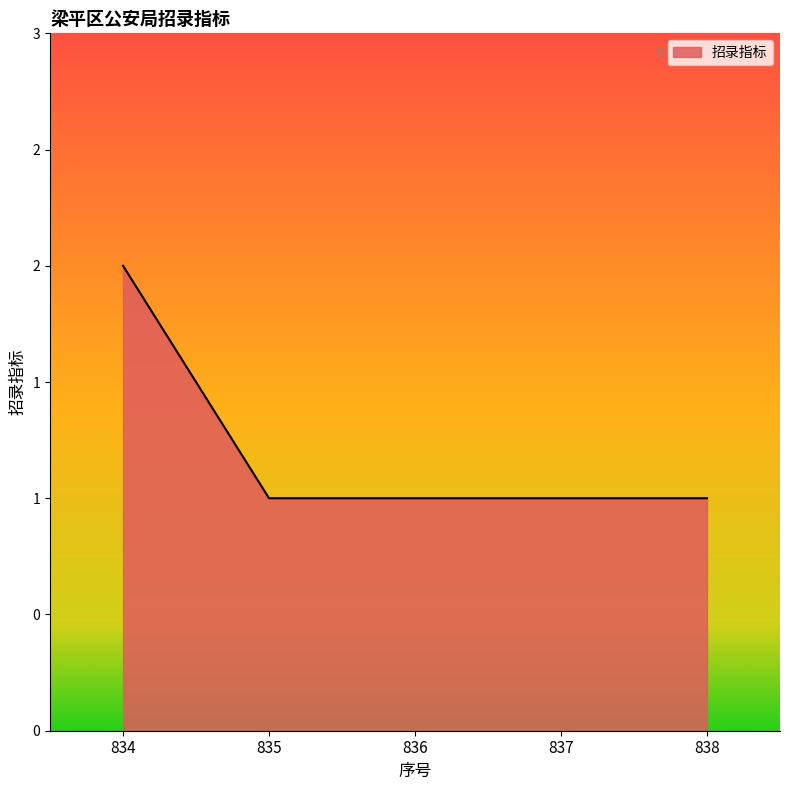

How many values are between 1 and 2?

5